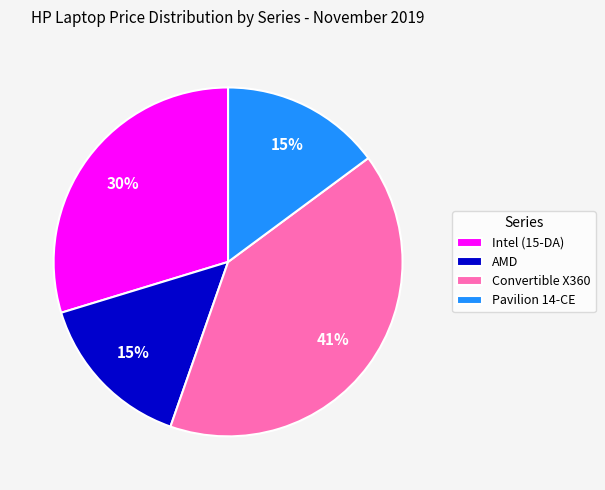

True or false: Pavilion 14-CE accounts for 9% of the total.

False